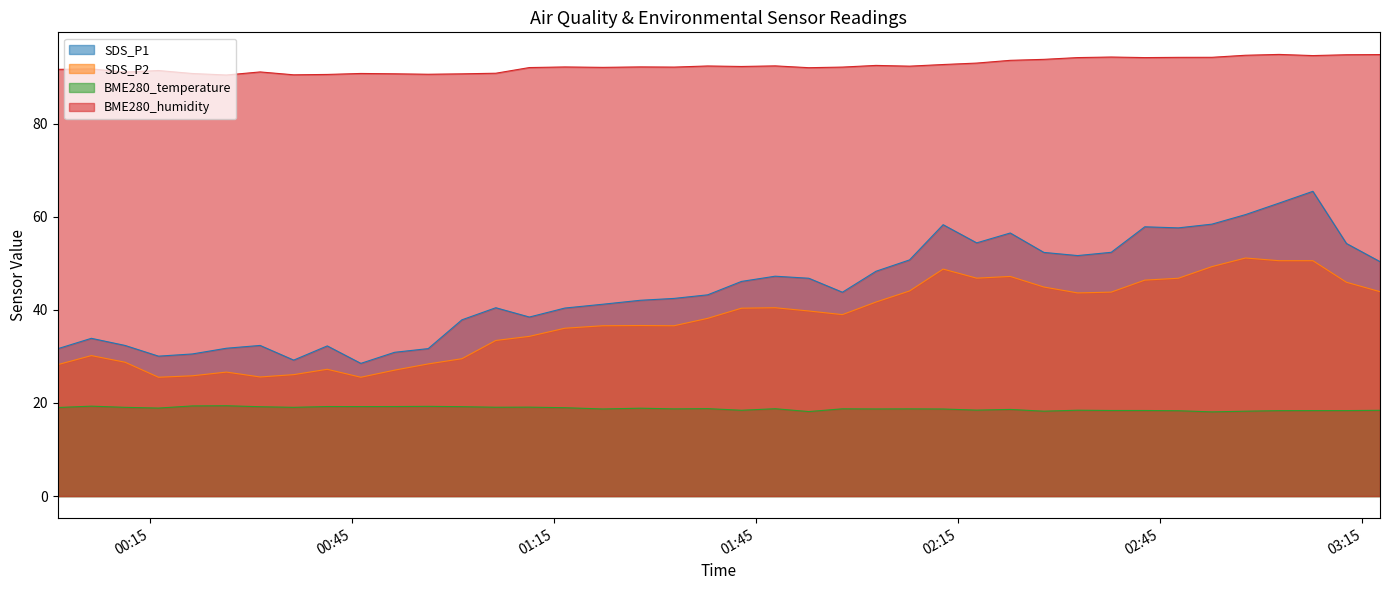

What is the greatest value displayed?

94.8